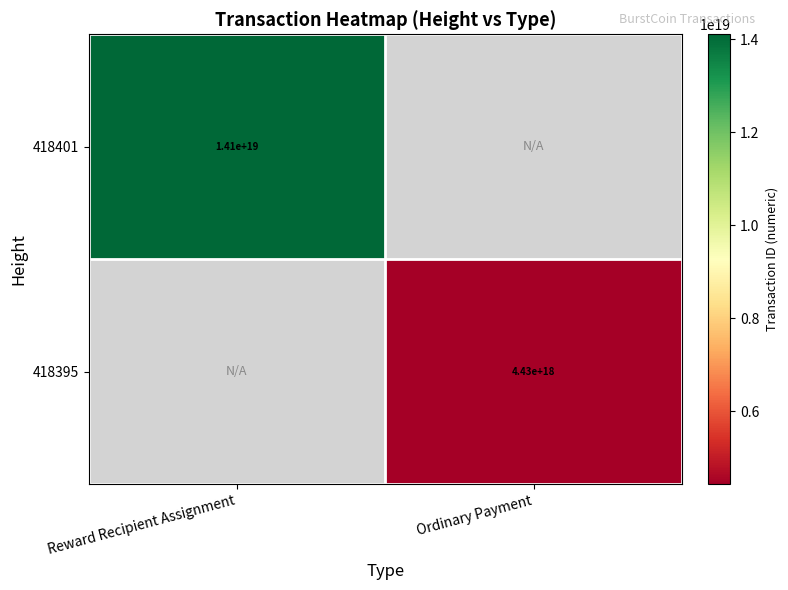

Is the value of 418395 at Ordinary Payment greater than the value of 418401 at Reward Recipient Assignment?

No